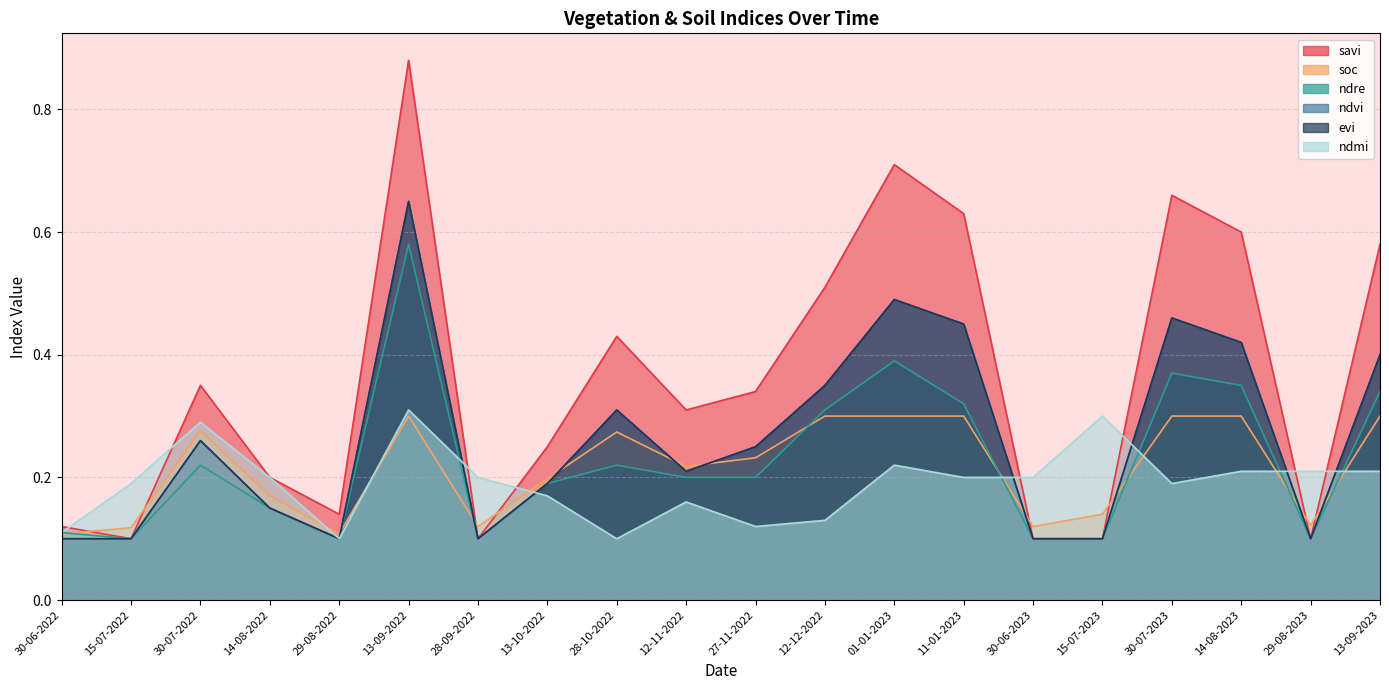

True or false: ndmi has a value of 0.2 at 11-01-2023.

True